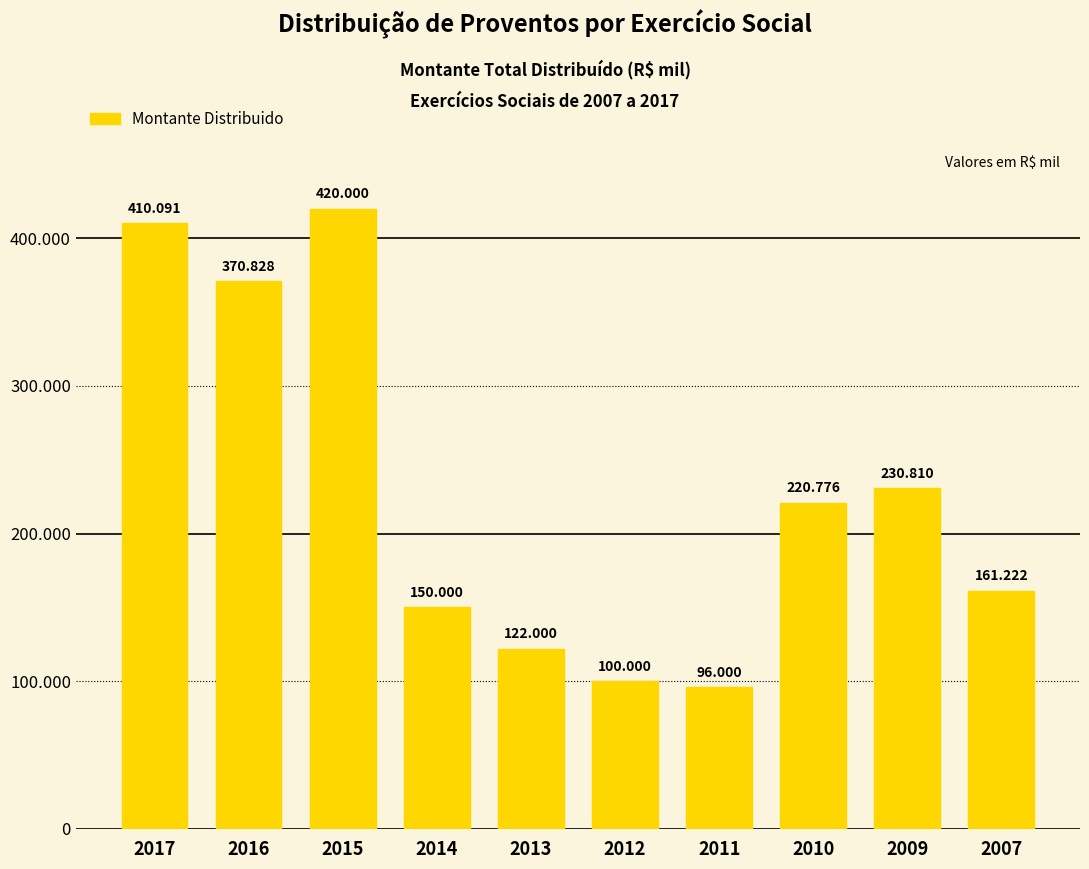

What is the change in value from 2017 to 2007?

-248869